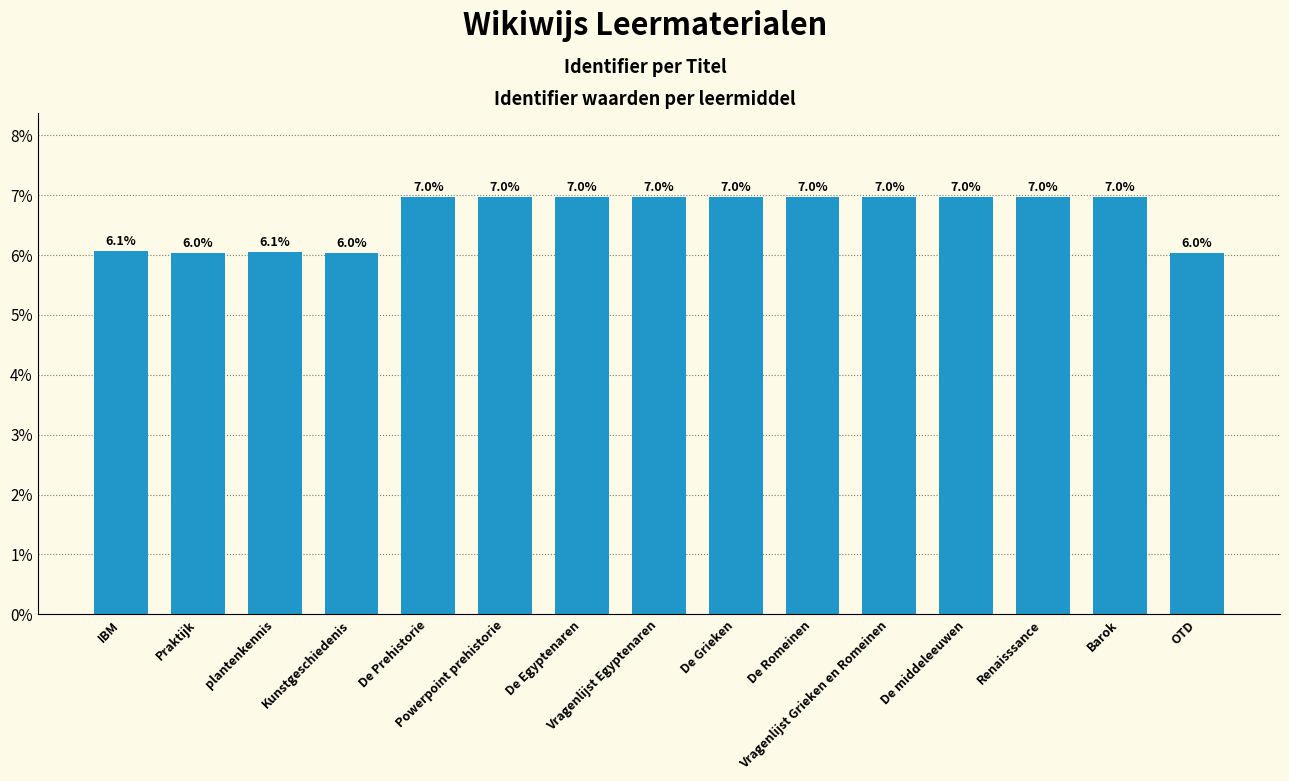

What is the value of the 14th bar from the left?

7.0